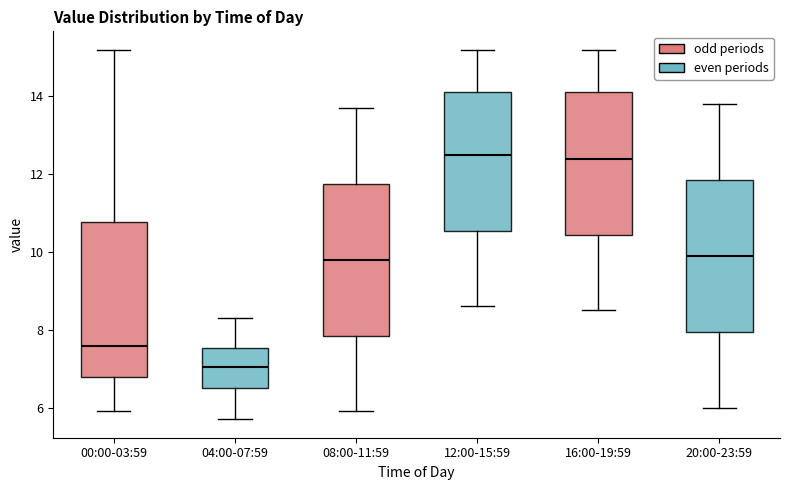

Reading left to right, read every box against the y-axis: the position of its median line, the range the box covers, and the ends of its whiskers. The values are not printed on the chart, so give them approximately, as read against the axis.

00:00-03:59: median 7.6, box 6.8 to 10.8, whiskers 6.0 to 15.2
04:00-07:59: median 7.0, box 6.6 to 7.6, whiskers 5.8 to 8.4
08:00-11:59: median 9.8, box 7.8 to 11.8, whiskers 6.0 to 13.8
12:00-15:59: median 12.6, box 10.6 to 14.2, whiskers 8.6 to 15.2
16:00-19:59: median 12.4, box 10.4 to 14.2, whiskers 8.6 to 15.2
20:00-23:59: median 10.0, box 8.0 to 11.8, whiskers 6.0 to 13.8